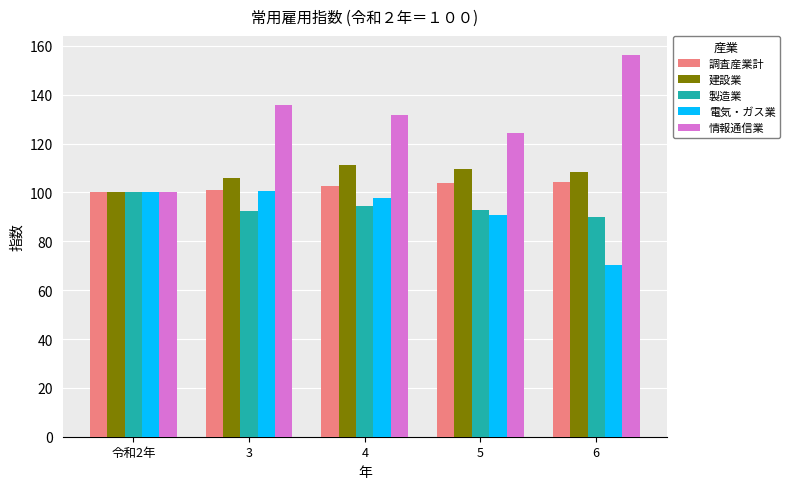

Which series has the widest spread of values?

情報通信業